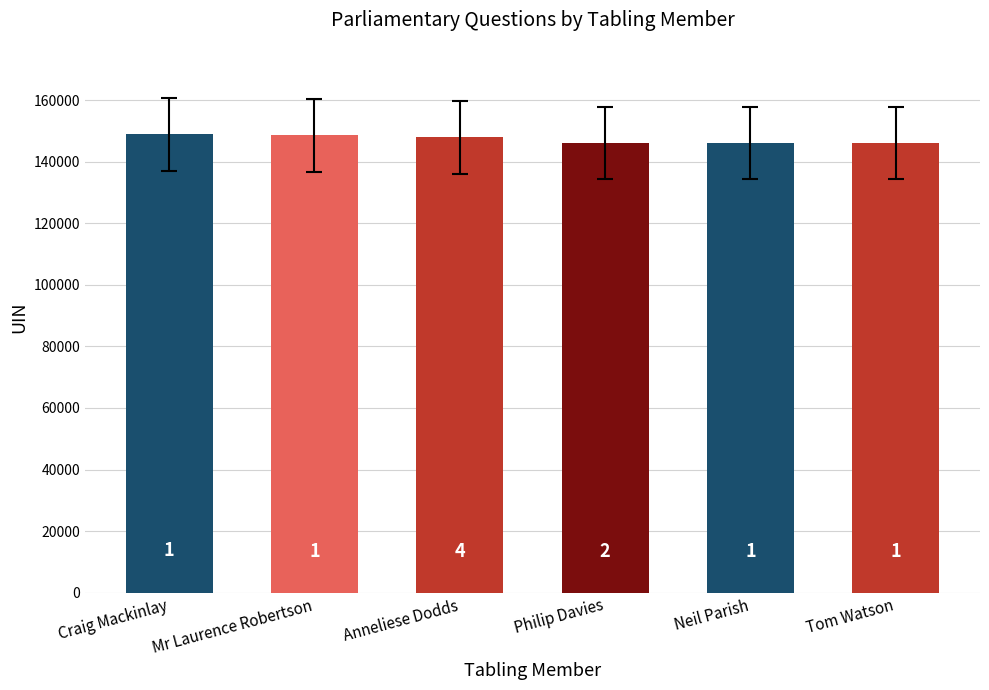

How many bars are there in total?

6